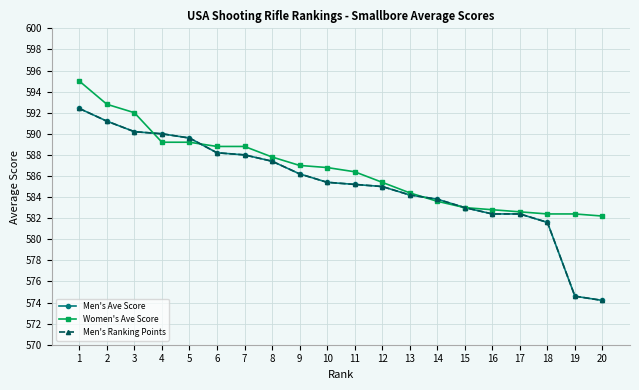

What is the value of the Men's Ave Score point at the 5th from the left?

589.6